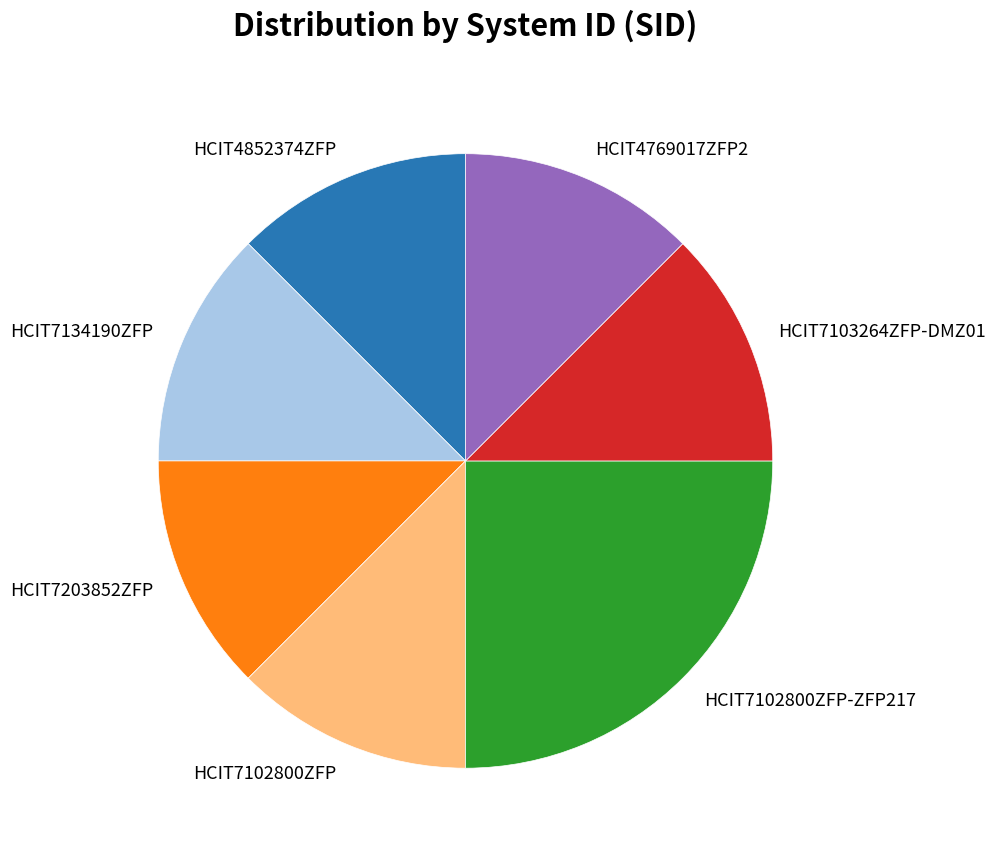

Does HCIT7102800ZFP account for over 50% of the chart?

No